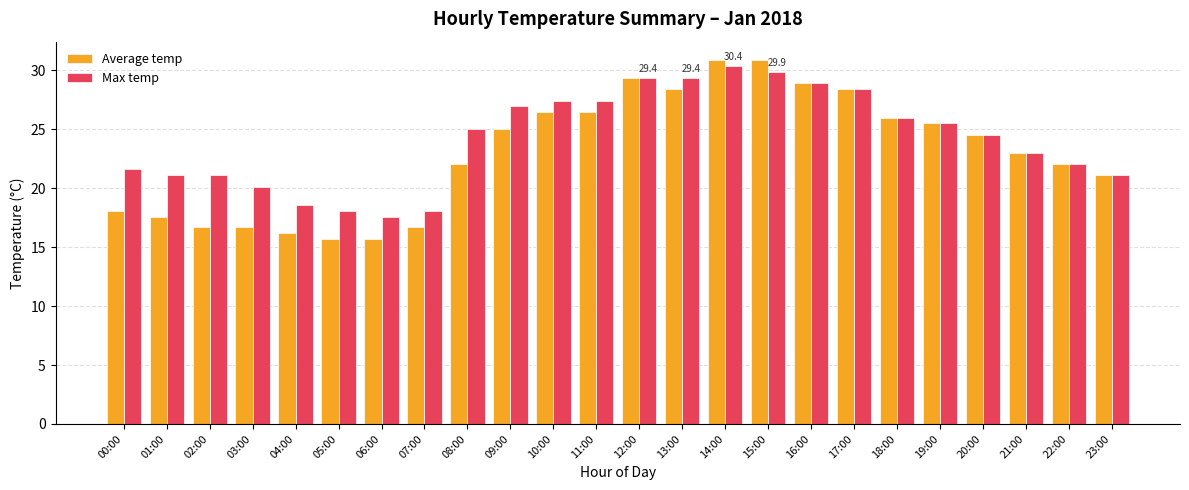

Is the value of Max temp at 17:00 greater than the value of Average temp at 21:00?

Yes